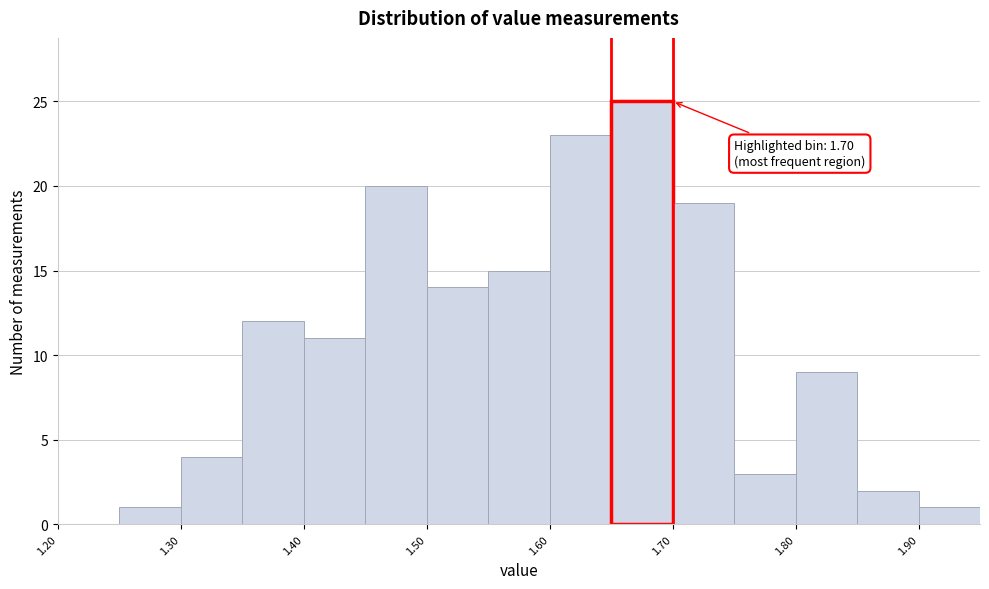

Over which range of the x-axis is the bar tallest?

1.65 to 1.70